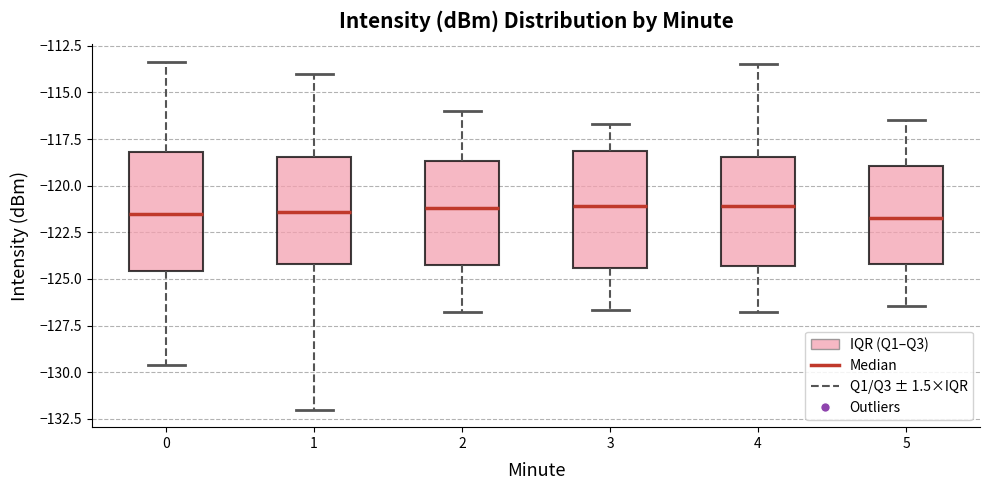

Where is the upper edge of the box at x = 3 on the y-axis? The values are not printed on the chart, so give them approximately, as read against the axis.

-118.0